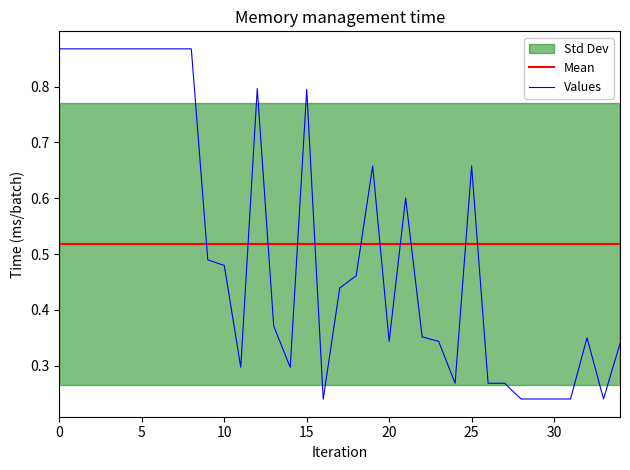

How many lines are shown in the chart?

1